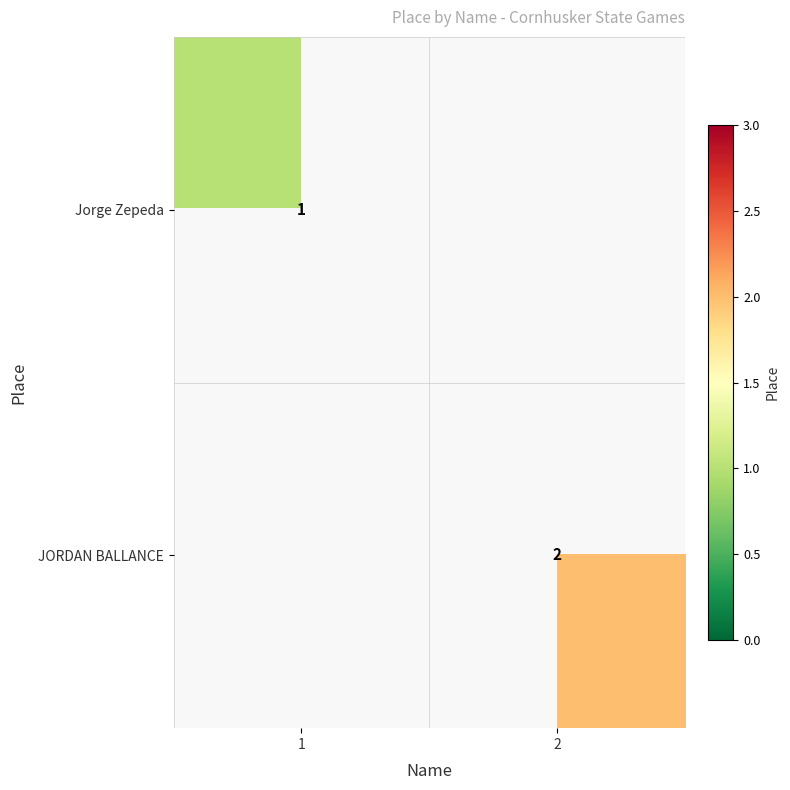

The value of JORDAN BALLANCE at 2 is 2. True or false?

True